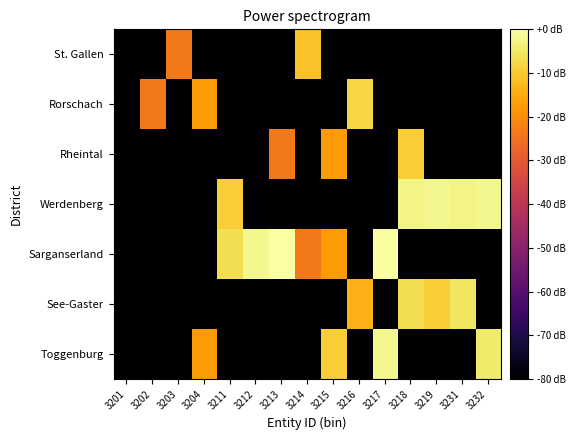

Which series has the largest range (max minus min)?

Sarganserland